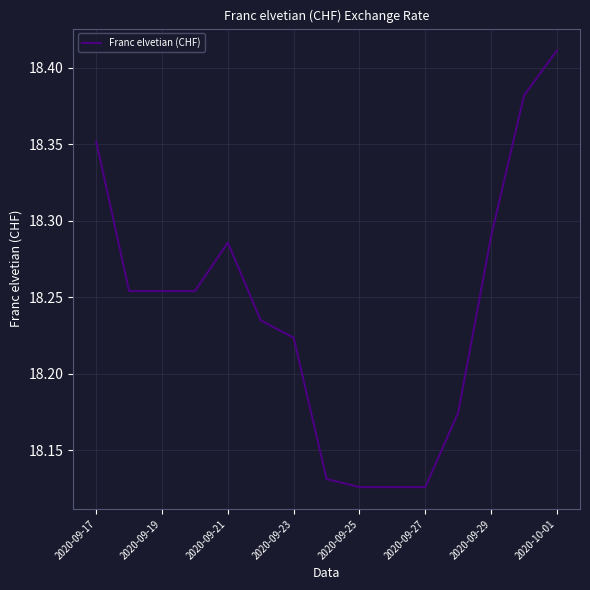

What is the difference between the maximum and minimum values?

0.3